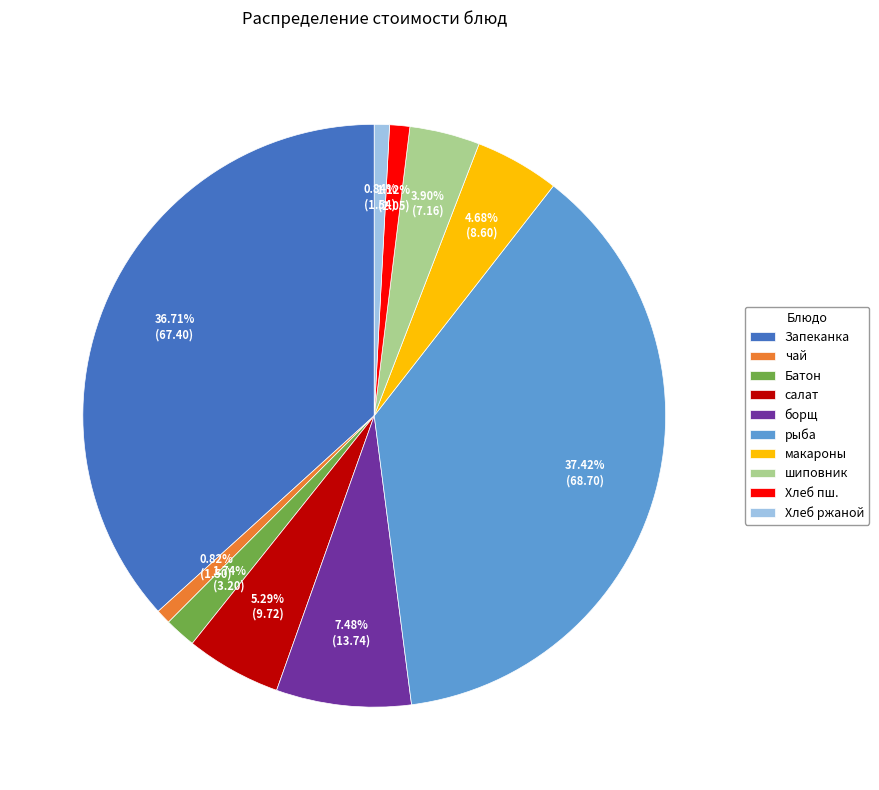

Is there any slice that represents more than half of the pie?

No